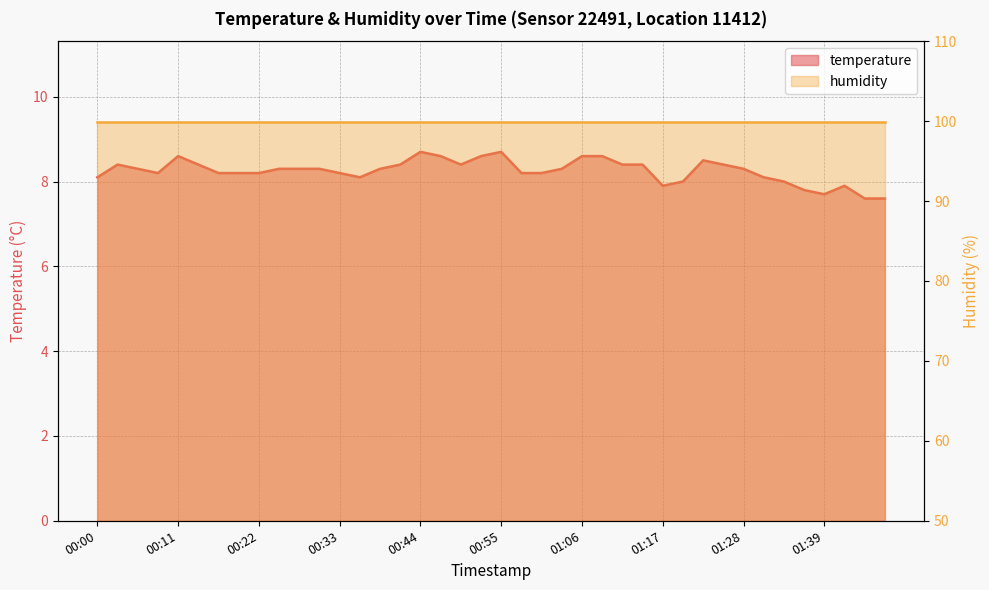

Between 01:03 and 01:30, which is larger?

01:03